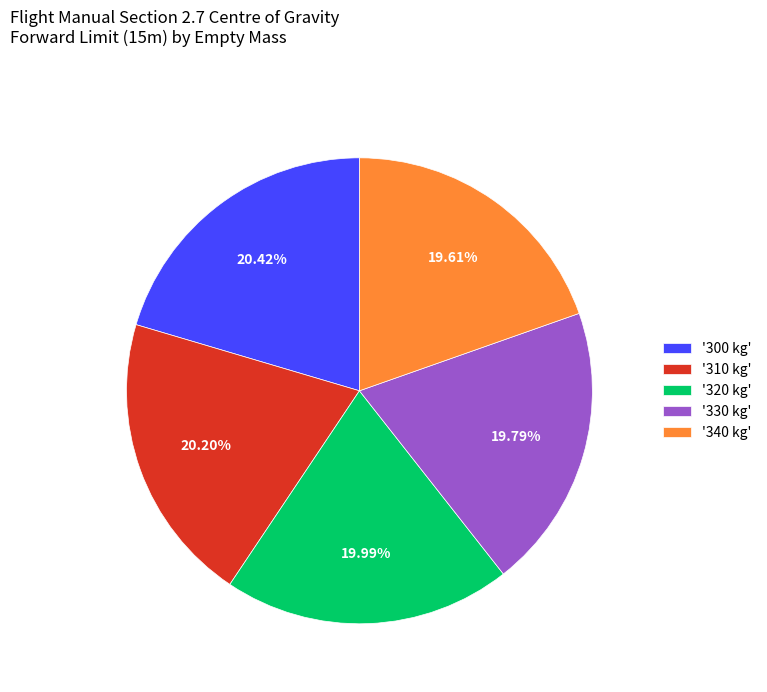

Does any single category account for the majority?

No